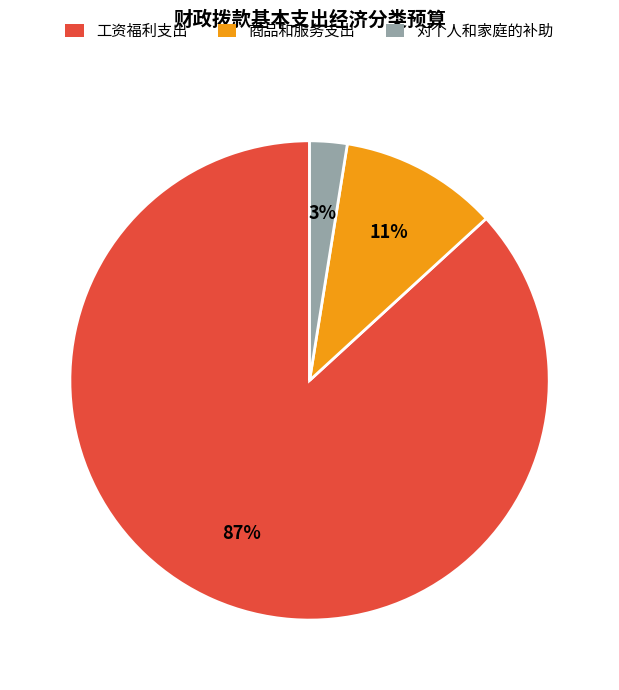

What is the smallest slice in the pie chart?

对个人和家庭的补助